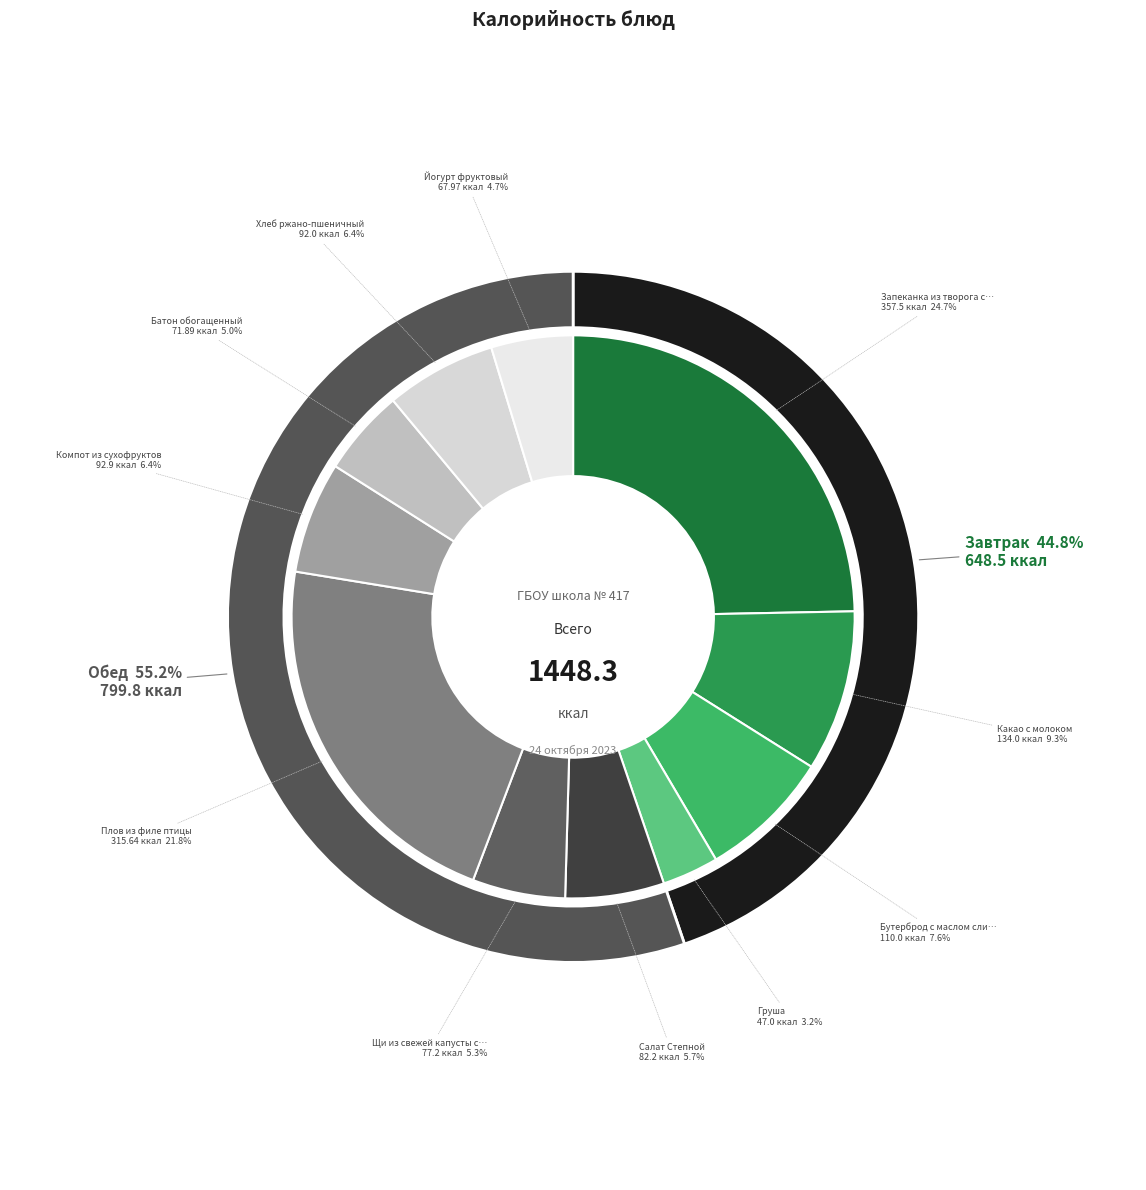

To the nearest percent, what portion does Батон обогащенный represent?

5%